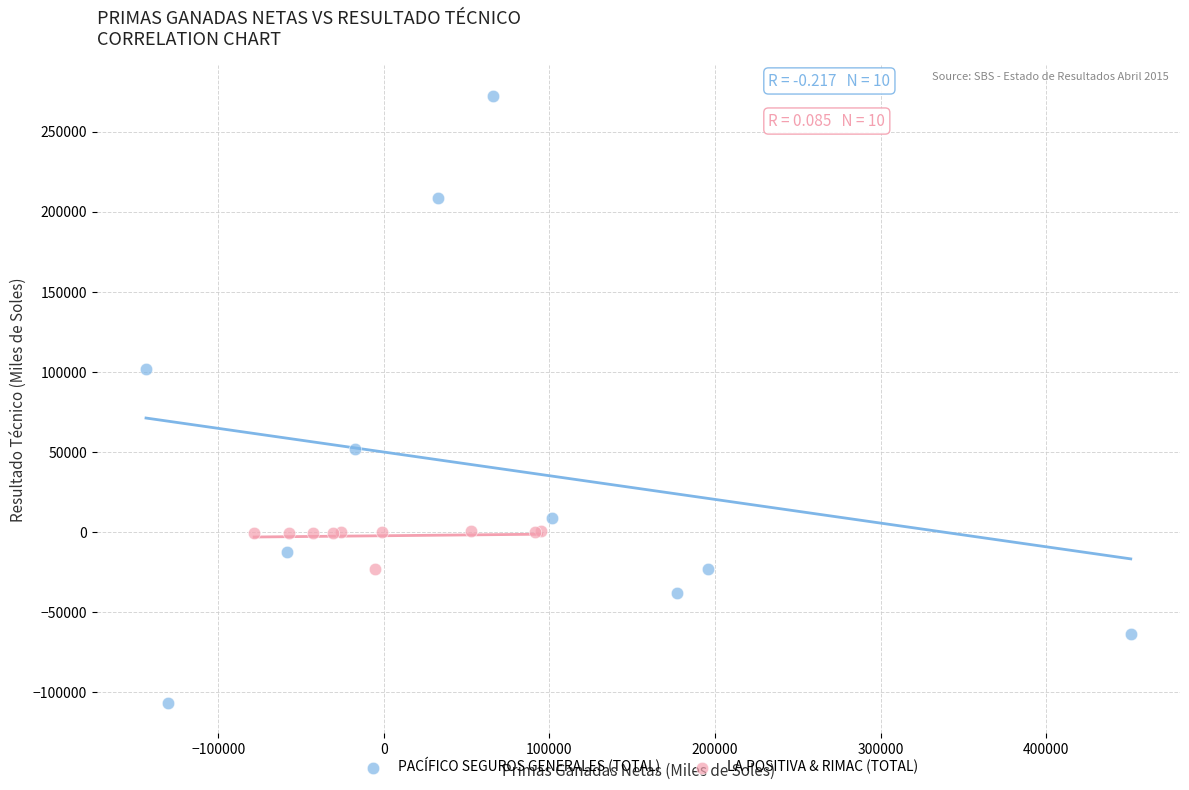

Which series reaches the minimum Y coordinate?

PACÍFICO SEGUROS GENERALES (TOTAL)